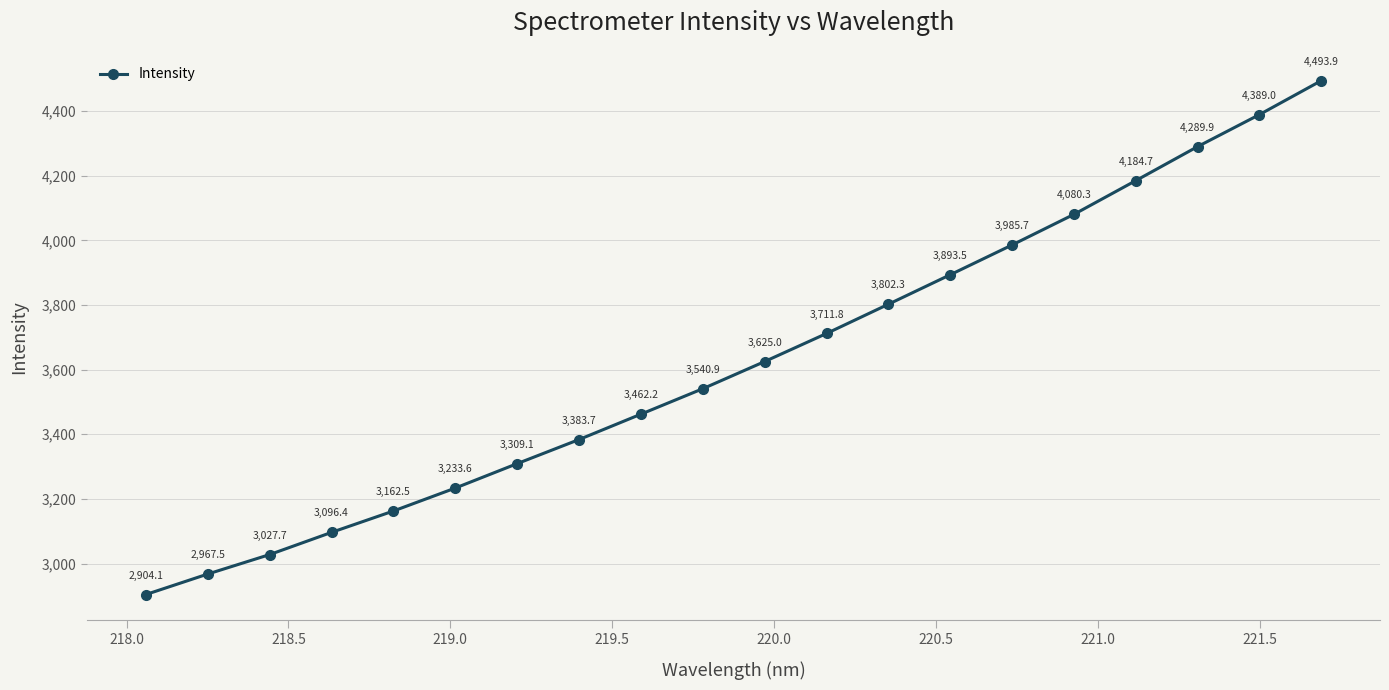

What is the difference between the maximum and minimum values?

1589.8